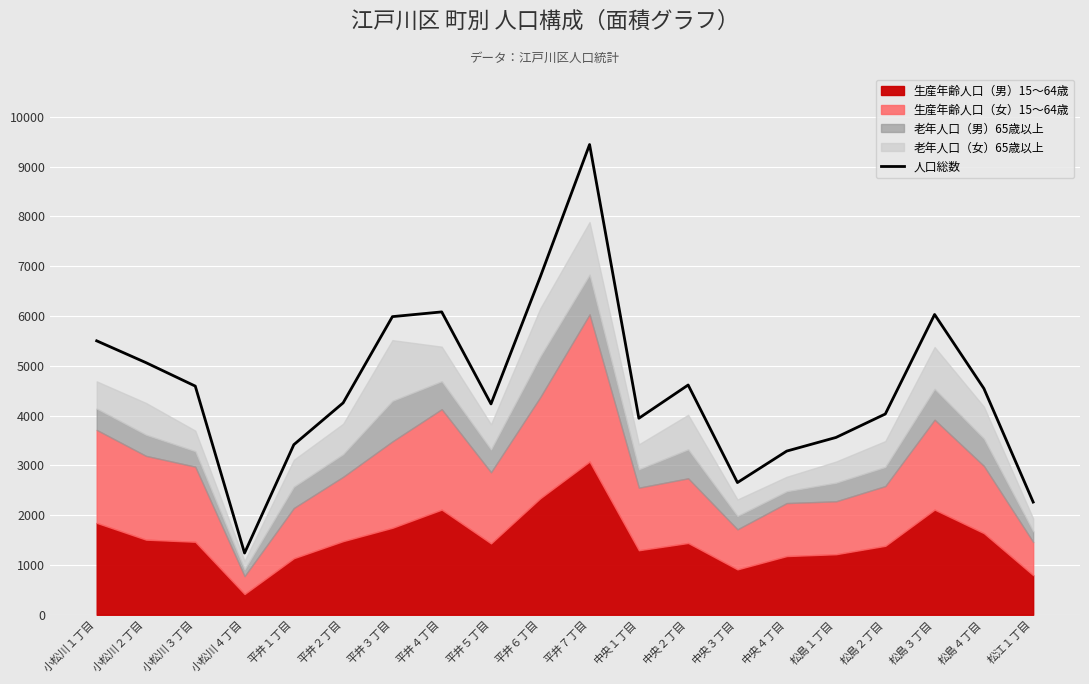

What is the greatest value displayed?

9443